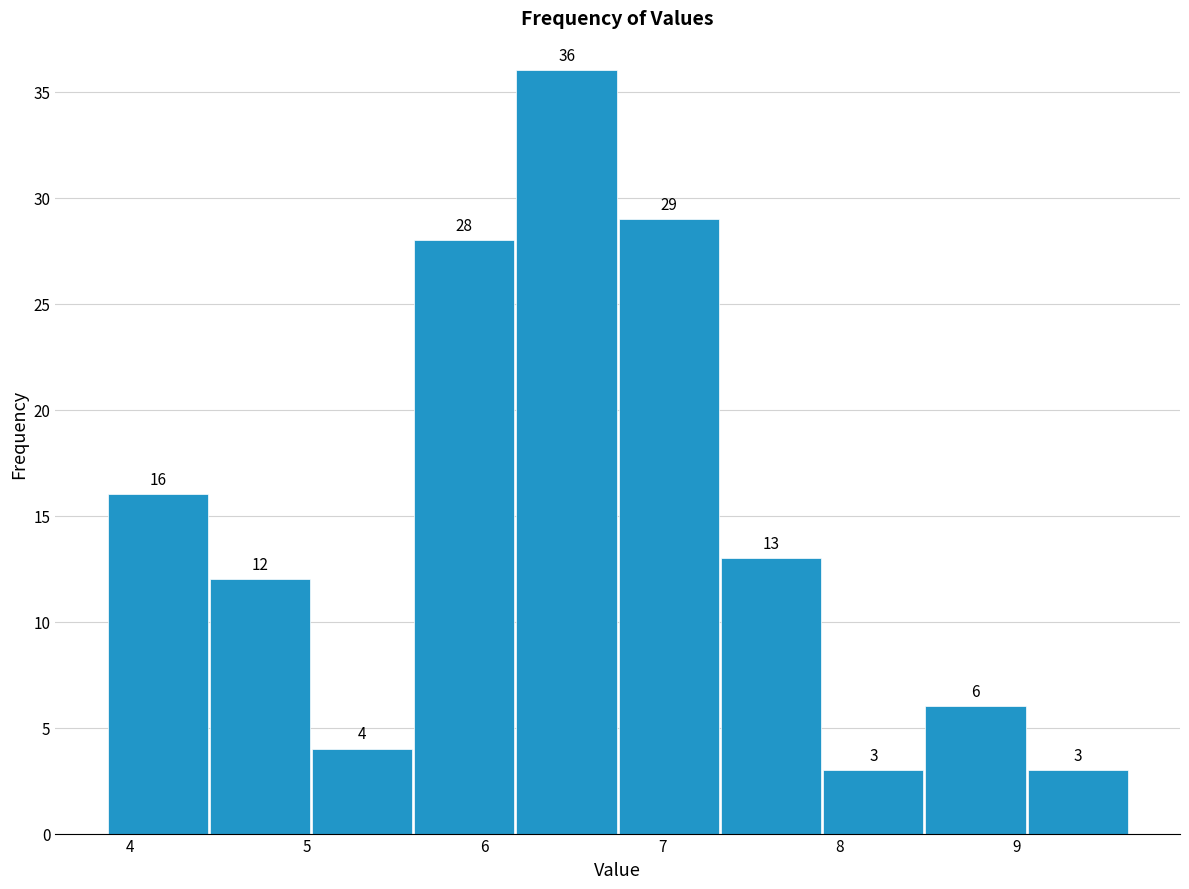

Reading left to right, transcribe this chart: for each bar, give the range it covers on the x-axis and its height. The bar edges are not printed on the chart, so give them approximately, as read against the axis.

3.9 to 4.4: 16
4.4 to 5.0: 12
5.0 to 5.6: 4
5.6 to 6.2: 28
6.2 to 6.8: 36
6.8 to 7.3: 29
7.3 to 7.9: 13
7.9 to 8.5: 3
8.5 to 9.1: 6
9.1 to 9.6: 3